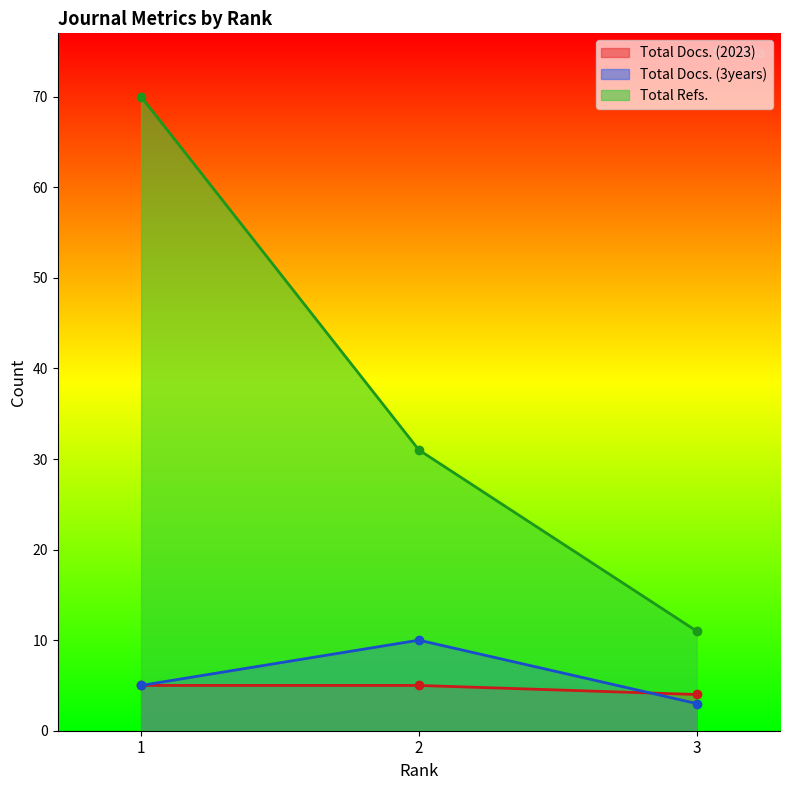

Read the Total Docs. (3years) value at 1.

5